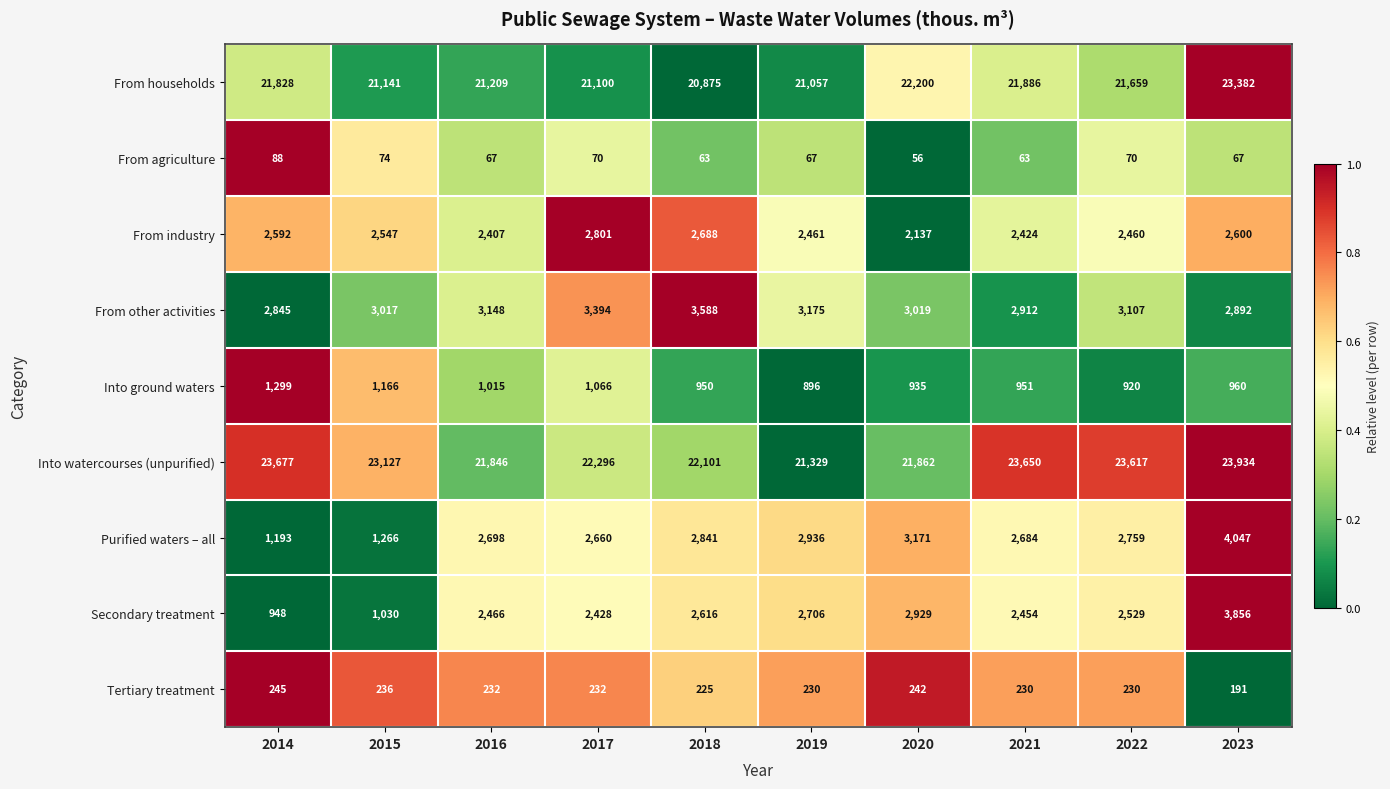

What is the highest value of the From households series?

23382